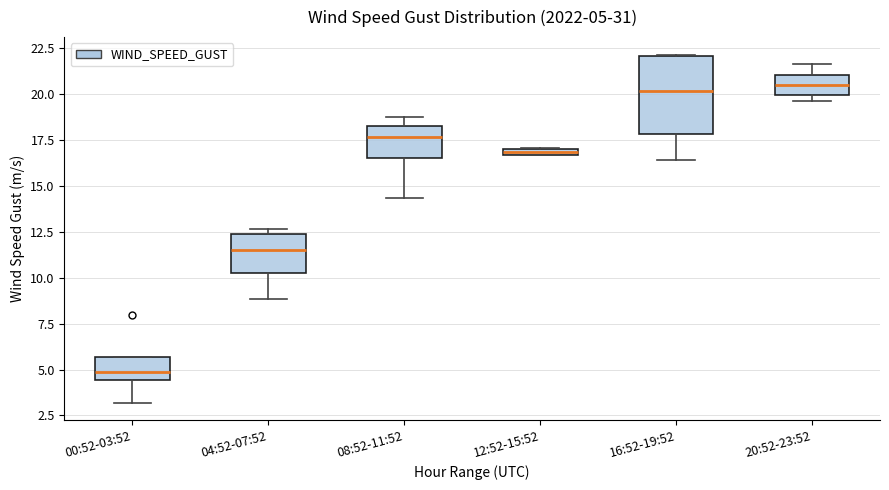

Which box is the tallest, from its lower edge to its upper edge?

16:52-19:52